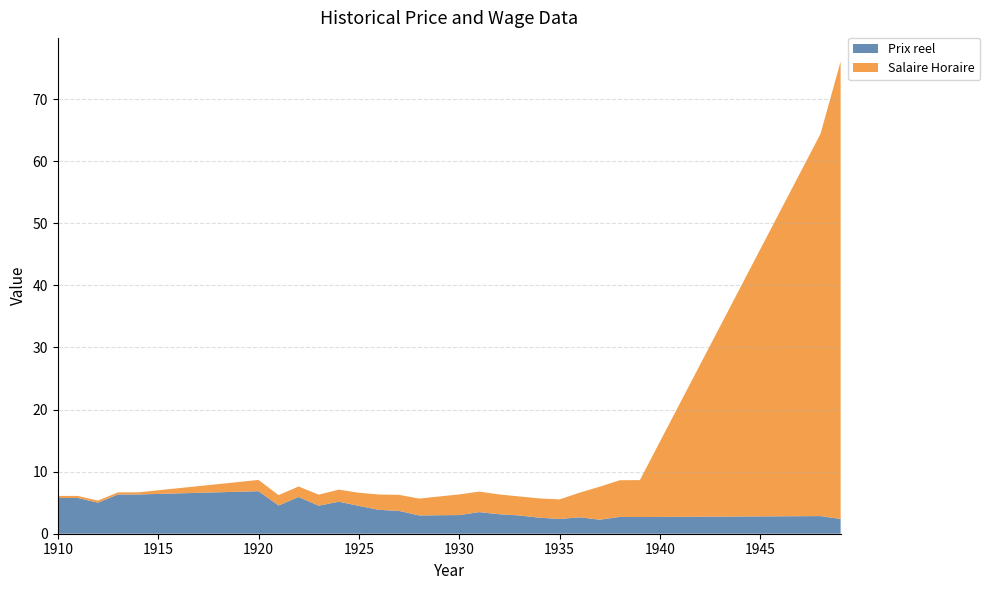

What is the total value across all series at 1925?

6.6